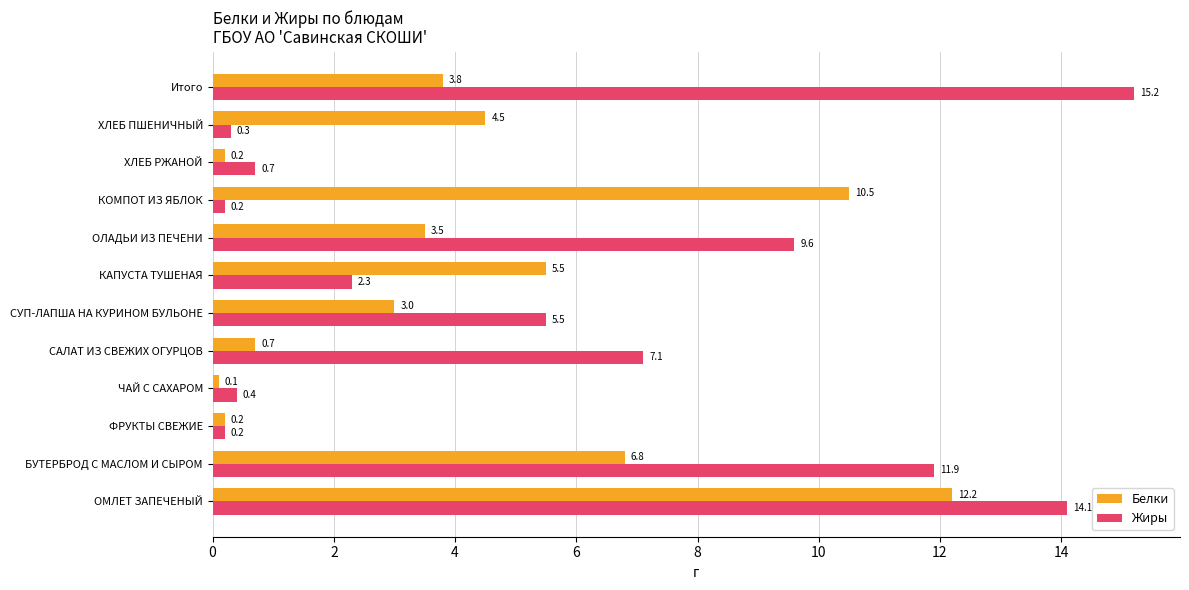

The Жиры series shows 22.5 at ОМЛЕТ ЗАПЕЧЕНЫЙ. True or false?

False